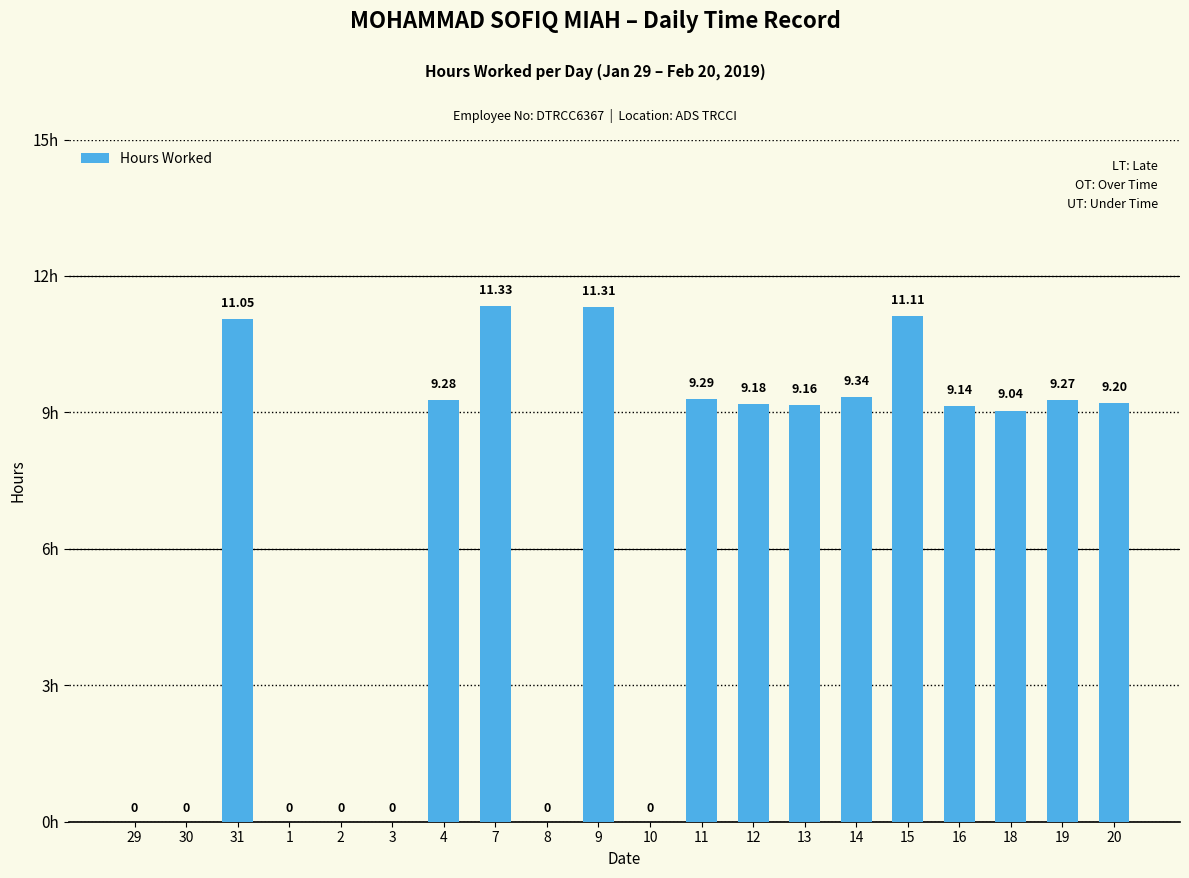

What is the greatest value displayed?

11.3